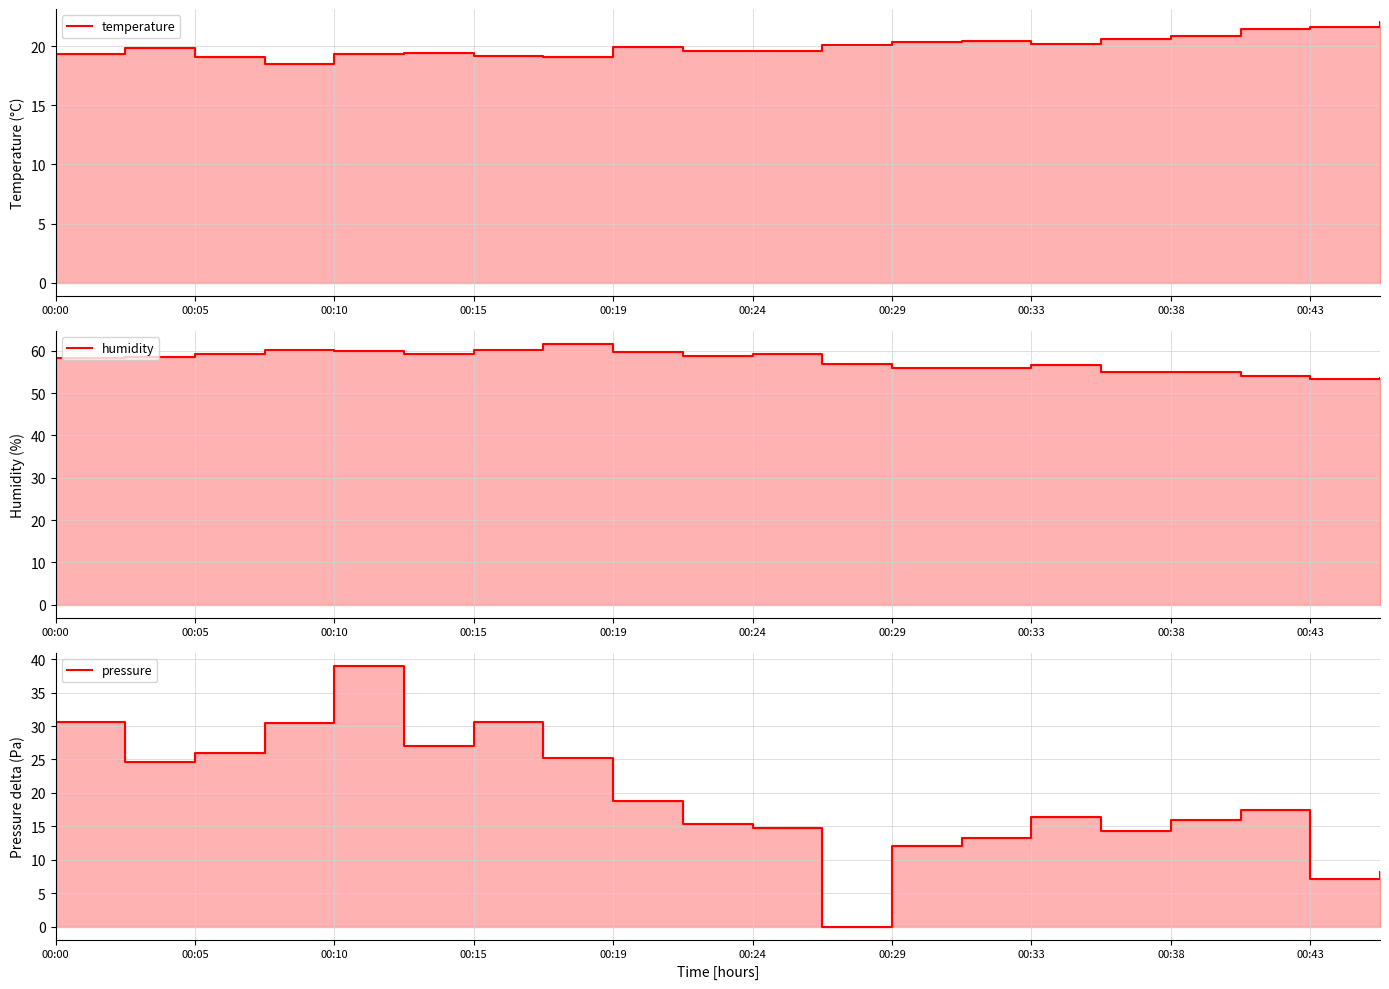

Reading left to right, list all the values displayed in this chart.

temperature: 19.3	19.8	19.1	18.5	19.4	19.4	19.2	19.1	19.9	19.6	19.6	20.1	20.4	20.5	20.2	20.6	20.9	21.4	21.7	22.1
humidity: 58.4	58.6	59.4	60.2	59.9	59.2	60.1	61.6	59.6	58.7	59.3	56.9	56.0	56.1	56.7	55.1	55.0	54.1	53.4	53.7
pressure: 30.6	24.6	25.9	30.5	39.0	27.1	30.6	25.3	18.8	15.3	14.8	0.0	12.0	13.2	16.4	14.3	16.0	17.4	7.2	8.2